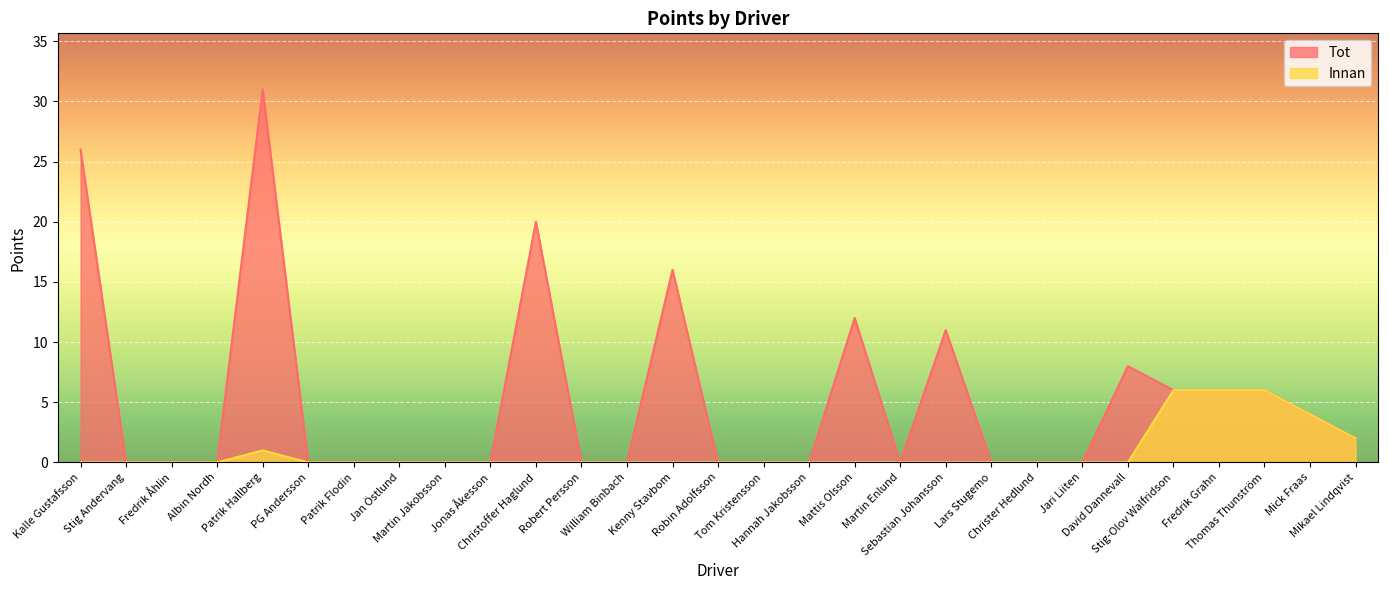

In Innan, how many points are higher than both neighbors (excluding endpoints)?

1